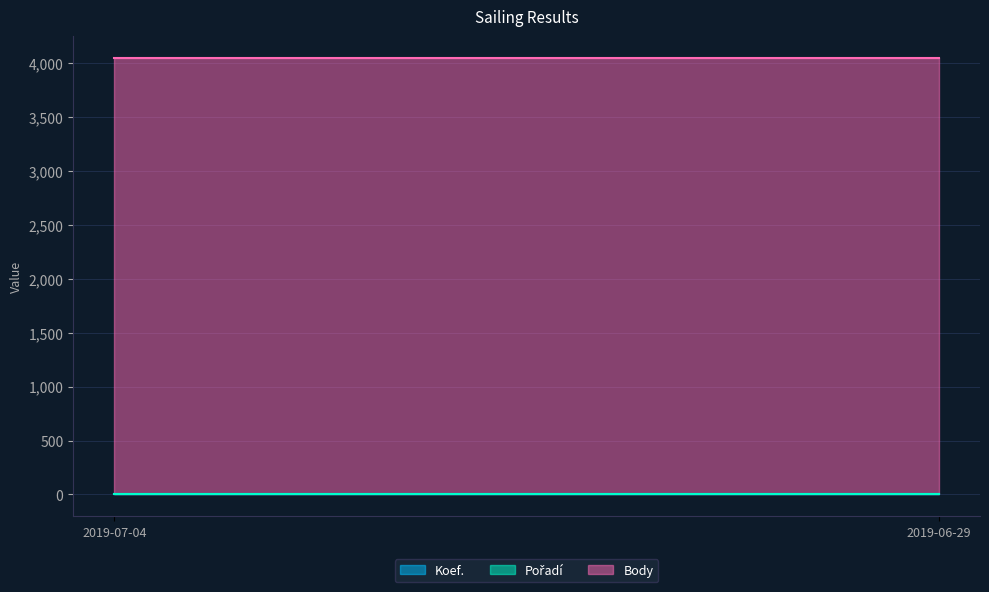

Which label corresponds to the smallest value in the chart?

2019-07-04